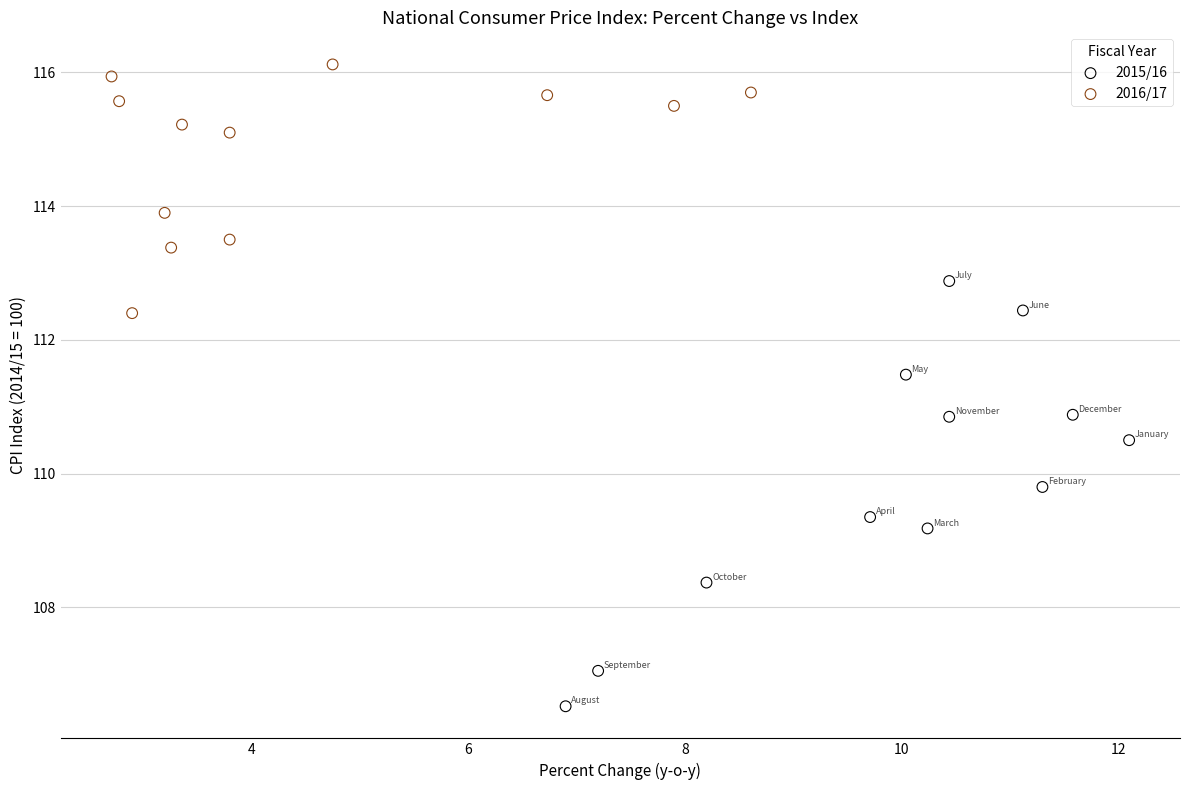

Which series has the largest Y range (max minus min)?

2015/16